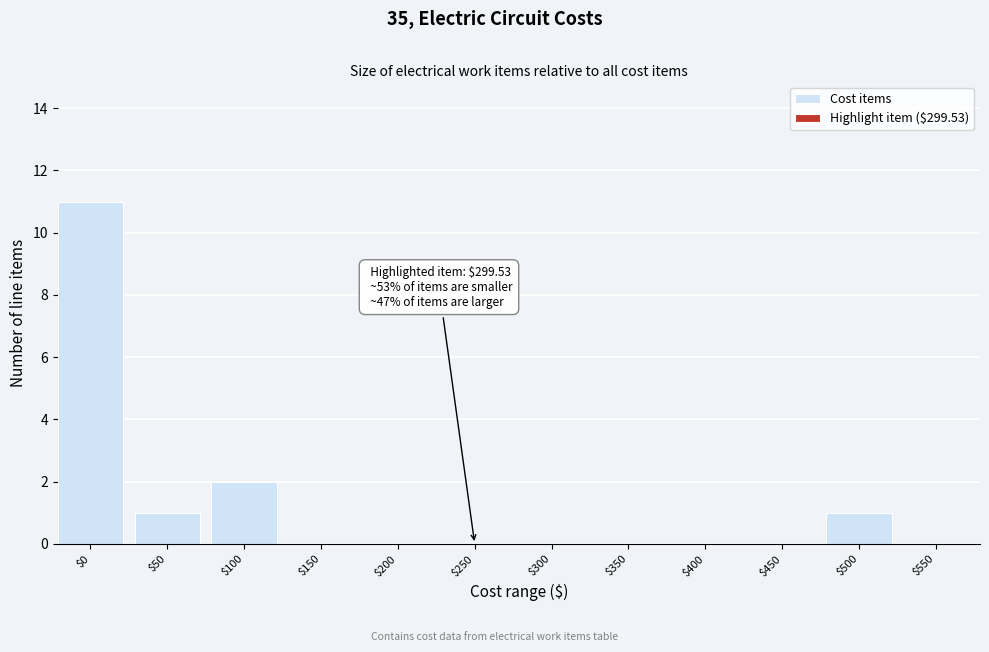

What is the sum of all values?

15